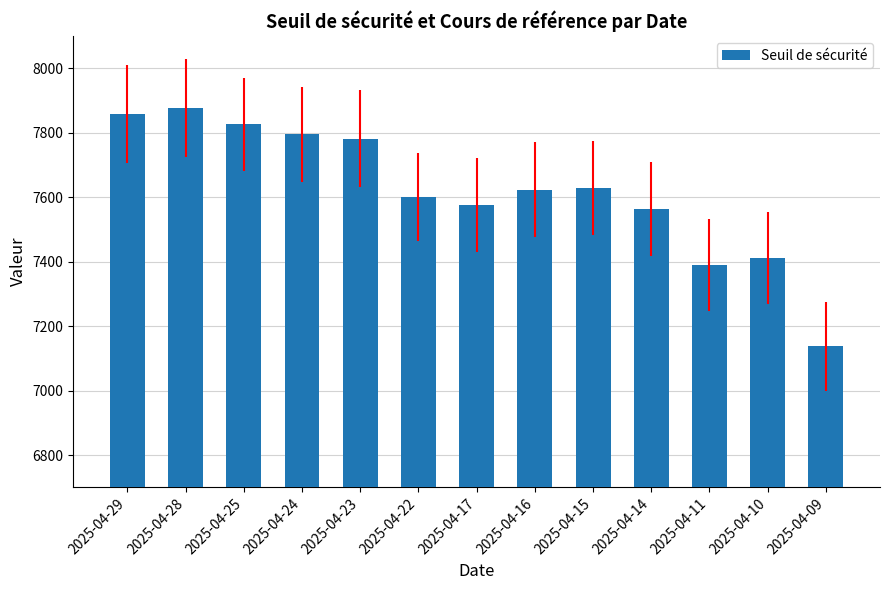

Count the number of values greater than 7623.

7